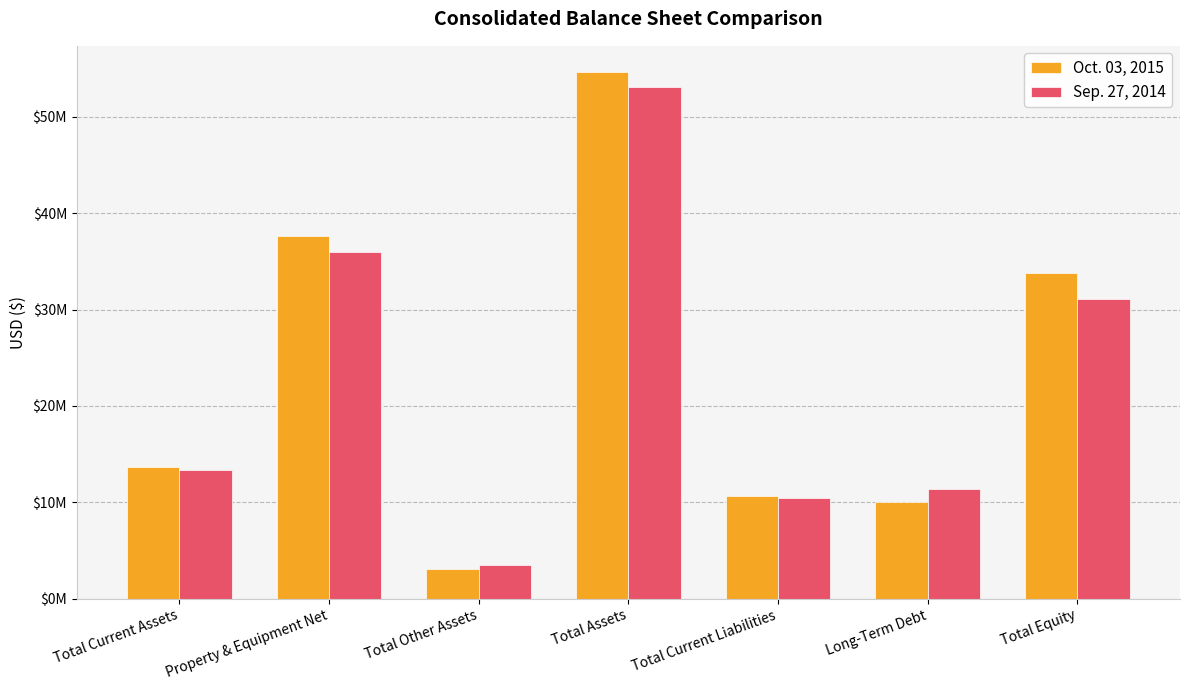

At which label is Sep. 27, 2014 closest to 28322000?

Total Equity